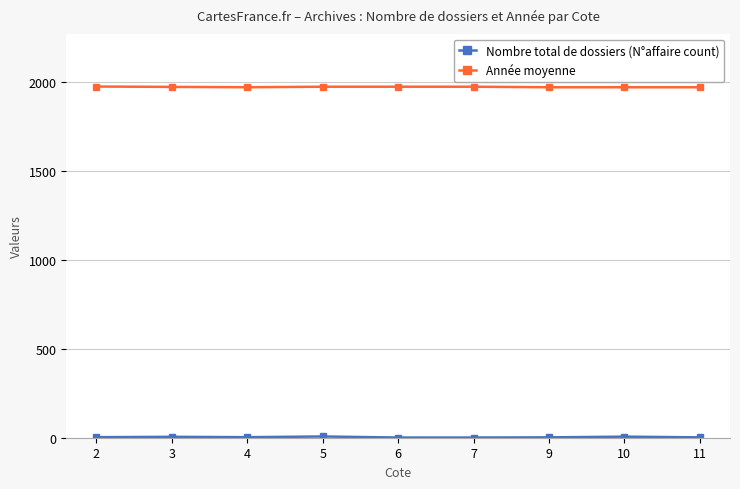

How many data points does each series have?

9